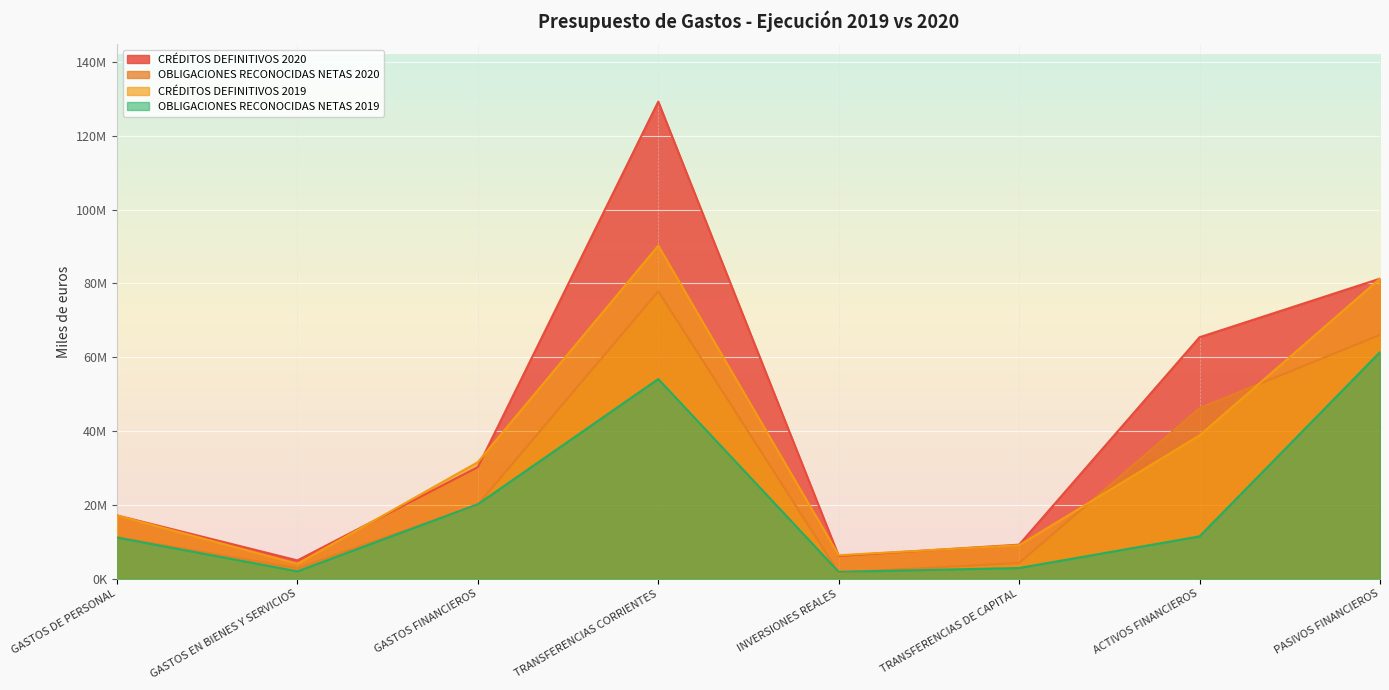

The OBLIGACIONES RECONOCIDAS NETAS 2020 series shows 4263235 at TRANSFERENCIAS DE CAPITAL. True or false?

True